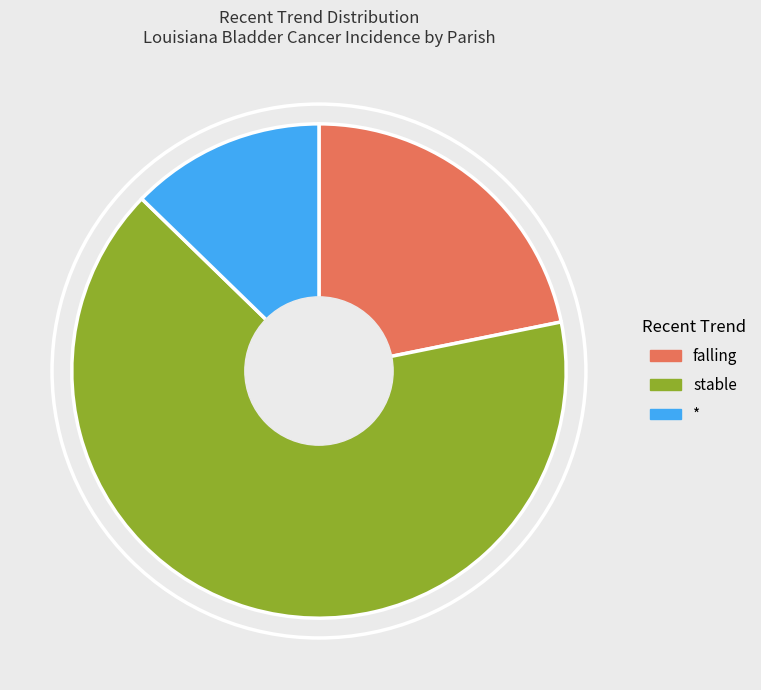

How many slices are in this pie chart?

3